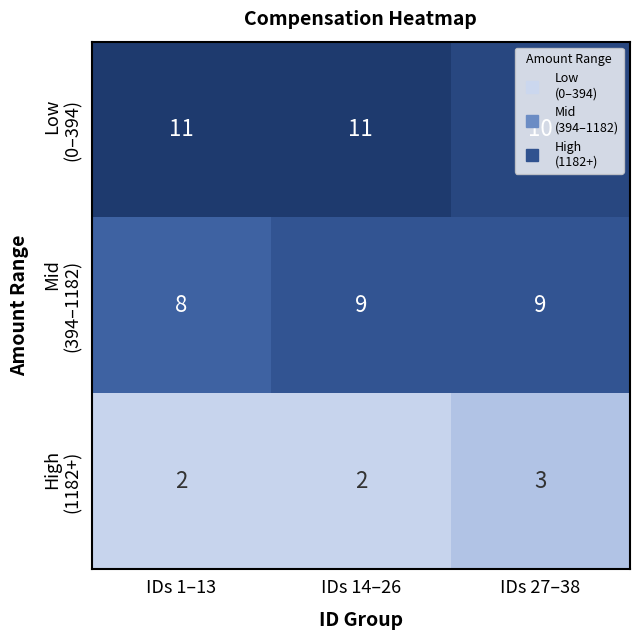

What is the difference between the highest and lowest values at IDs 27–38?

7